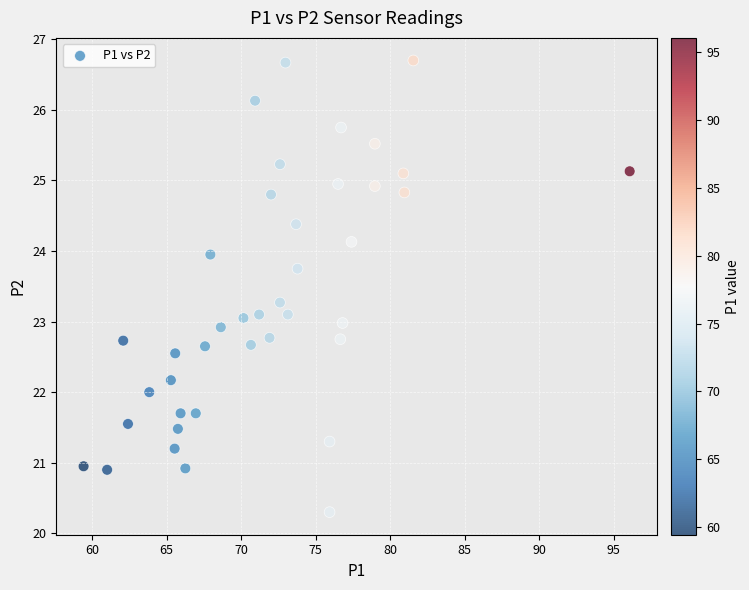

What is the range of Y values (max minus min)?

6.4